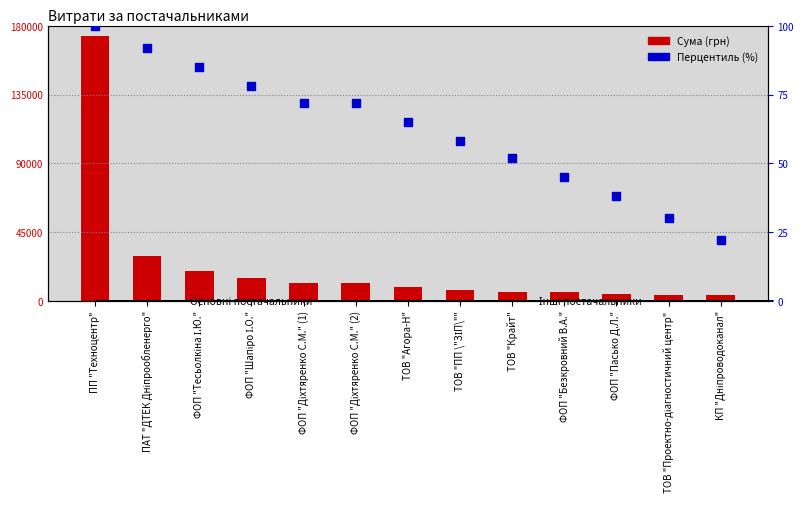

Is the value of Сума (грн) at ТОВ "ПП \"ЗІП\"" greater than the value of Перцентиль (%) at ФОП "Пасько Д.Л."?

Yes